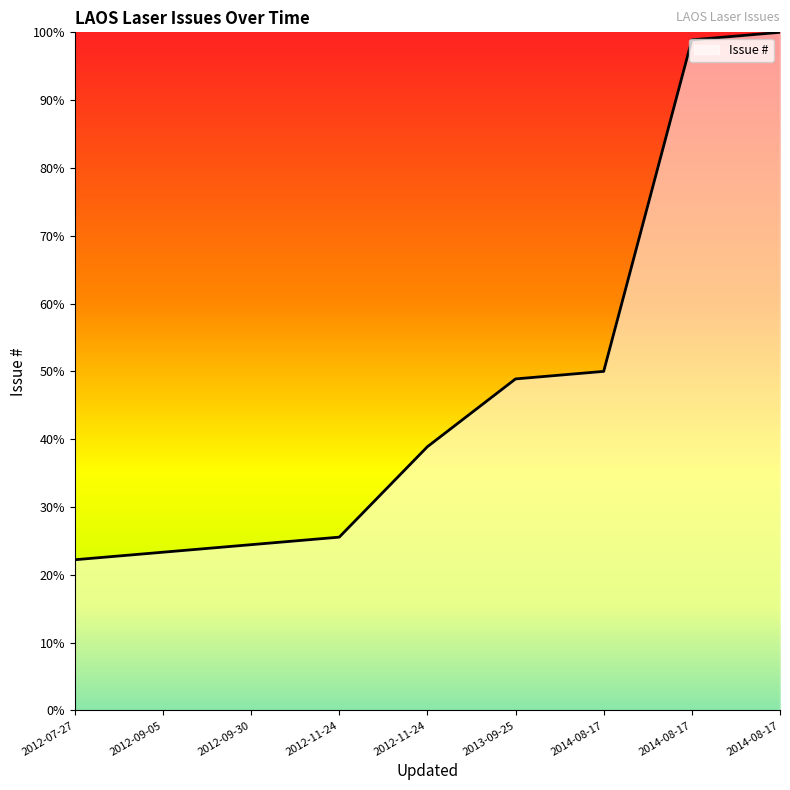

How many lines are shown in the chart?

1